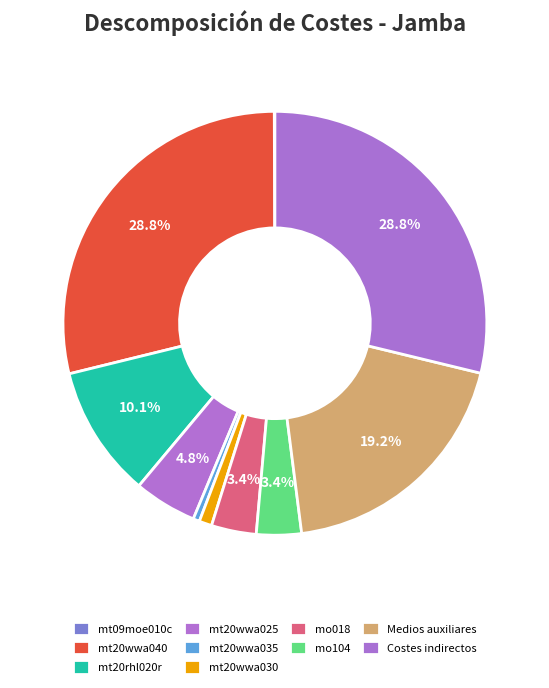

Which category has the smallest portion of the pie?

mt09moe010c